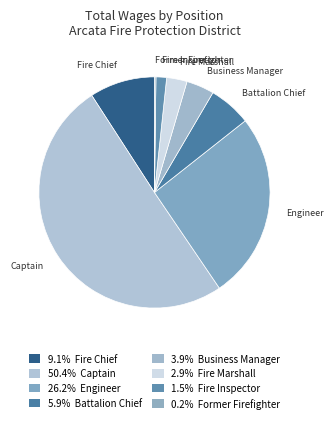

Does Fire Inspector represent more than half of the total?

No